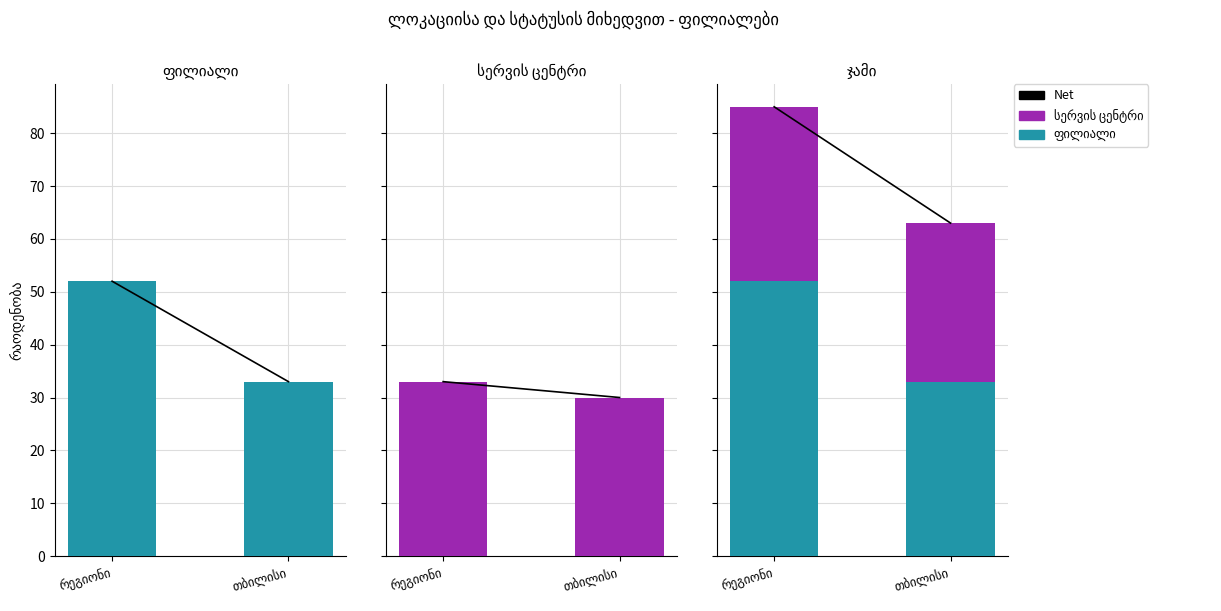

What is the difference between the maximum and minimum values in the სერვის ცენტრი series?

3